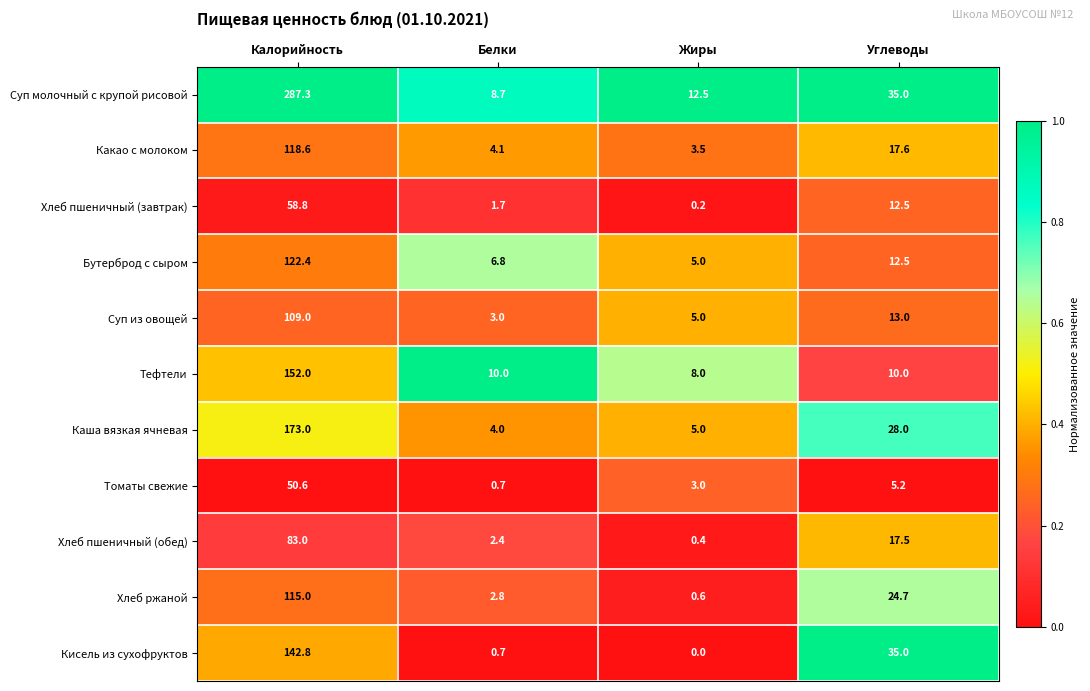

Rank the series at Калорийность from lowest to highest value.

Томаты свежие, Хлеб пшеничный (завтрак), Хлеб пшеничный (обед), Суп из овощей, Хлеб ржаной, Какао с молоком, Бутерброд с сыром, Кисель из сухофруктов, Тефтели, Каша вязкая ячневая, Суп молочный с крупой рисовой